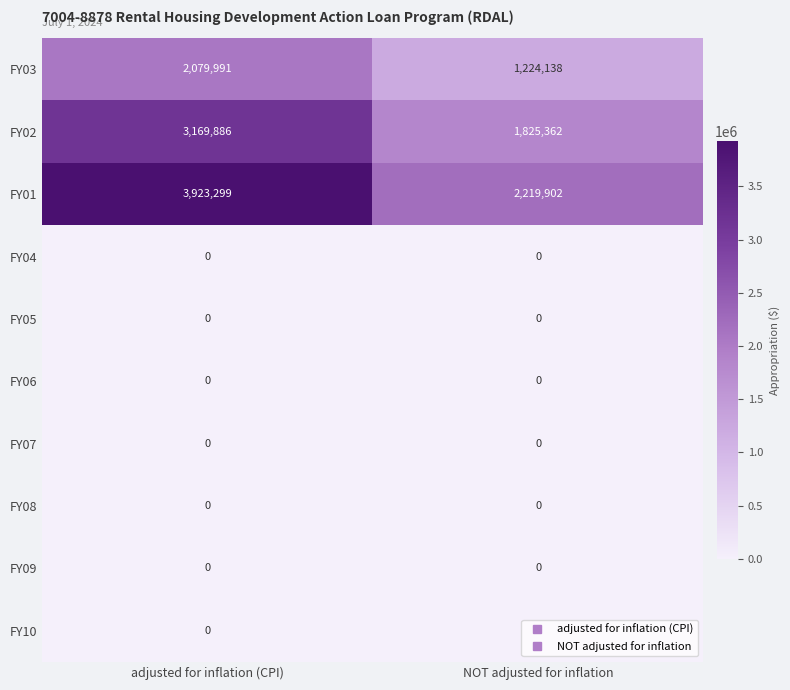

Rank the categories by FY01 value from highest to lowest.

adjusted for inflation (CPI), NOT adjusted for inflation